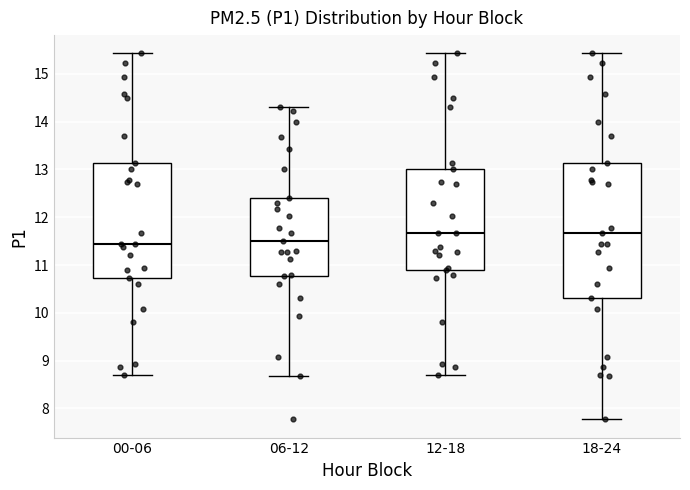

Reading left to right, transcribe this box plot: for each box, give where its median line is, the range the box spans, and where its two whiskers end, as read against the y-axis. The values are not printed on the chart, so give them approximately, as read against the axis.

00-06: median 11.4, box 10.7 to 13.1, whiskers 8.7 to 15.4
06-12: median 11.5, box 10.8 to 12.4, whiskers 8.7 to 14.3
12-18: median 11.7, box 10.9 to 13.0, whiskers 8.7 to 15.4
18-24: median 11.7, box 10.3 to 13.1, whiskers 7.8 to 15.4